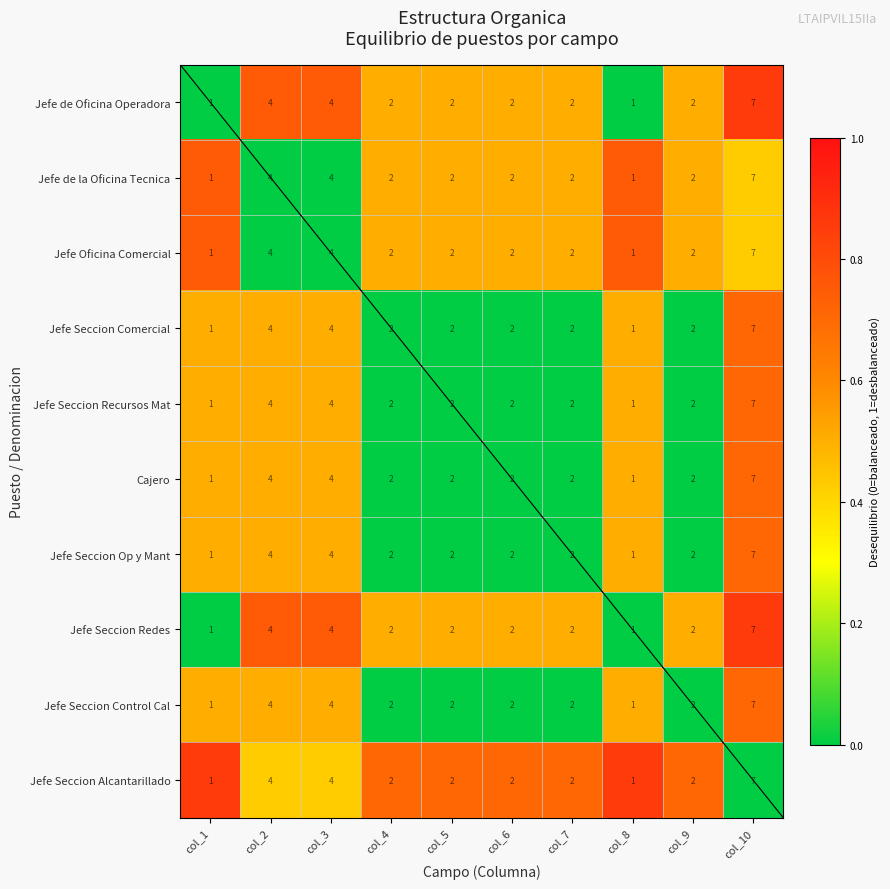

What is the sum of the Jefe Seccion Comercial values at col_10 and col_8?

8